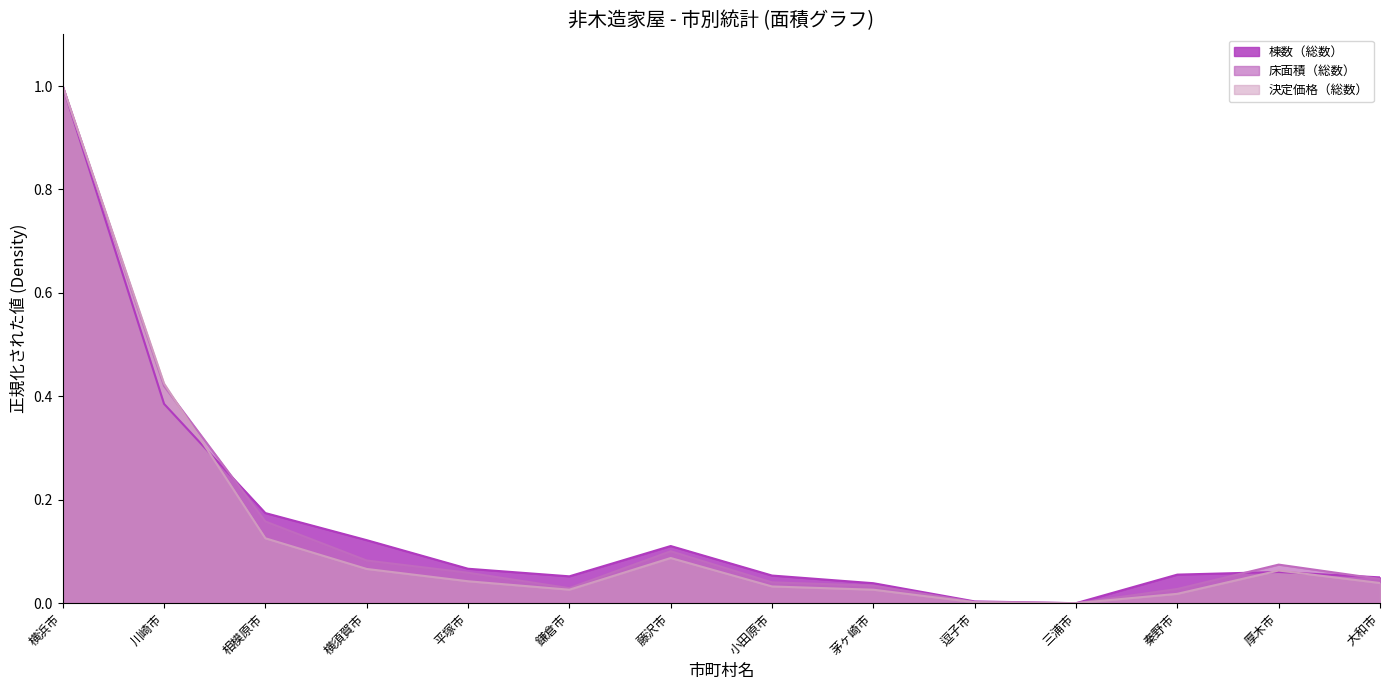

How many intersections are there between 決定価格（総数） and 棟数（総数）?

3